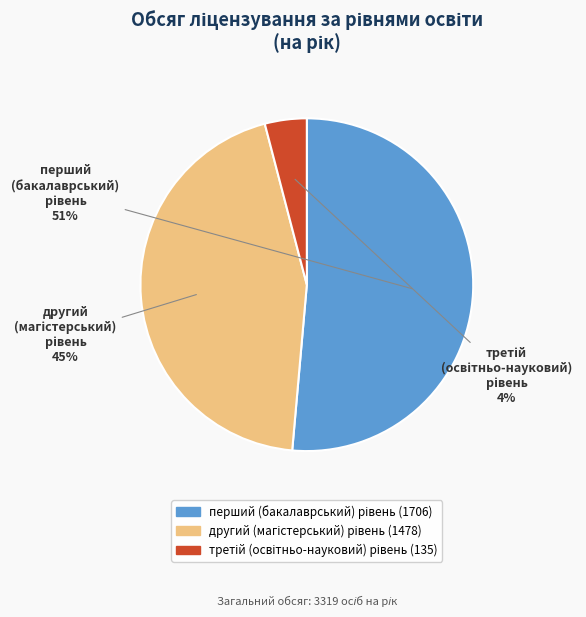

To the nearest percent, what is the difference between the largest and smallest slice percentages?

47%